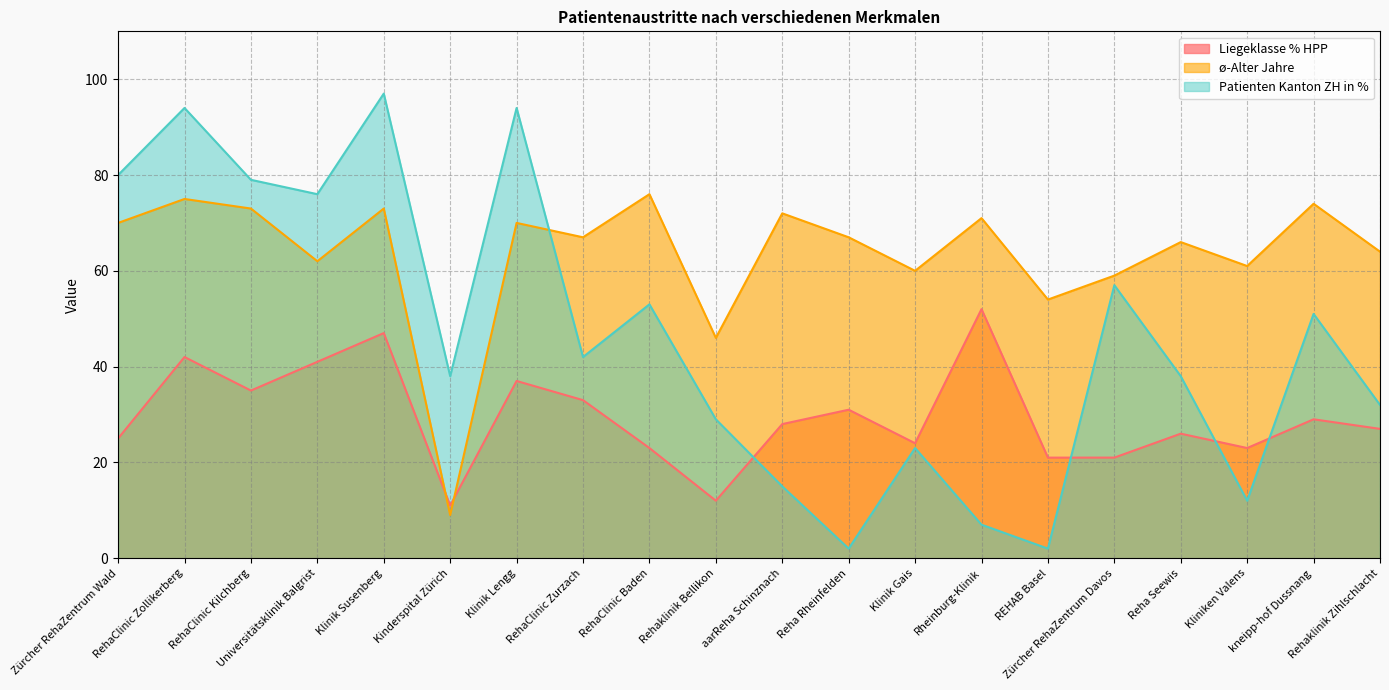

What is the average value of the ø-Alter Jahre series?

63